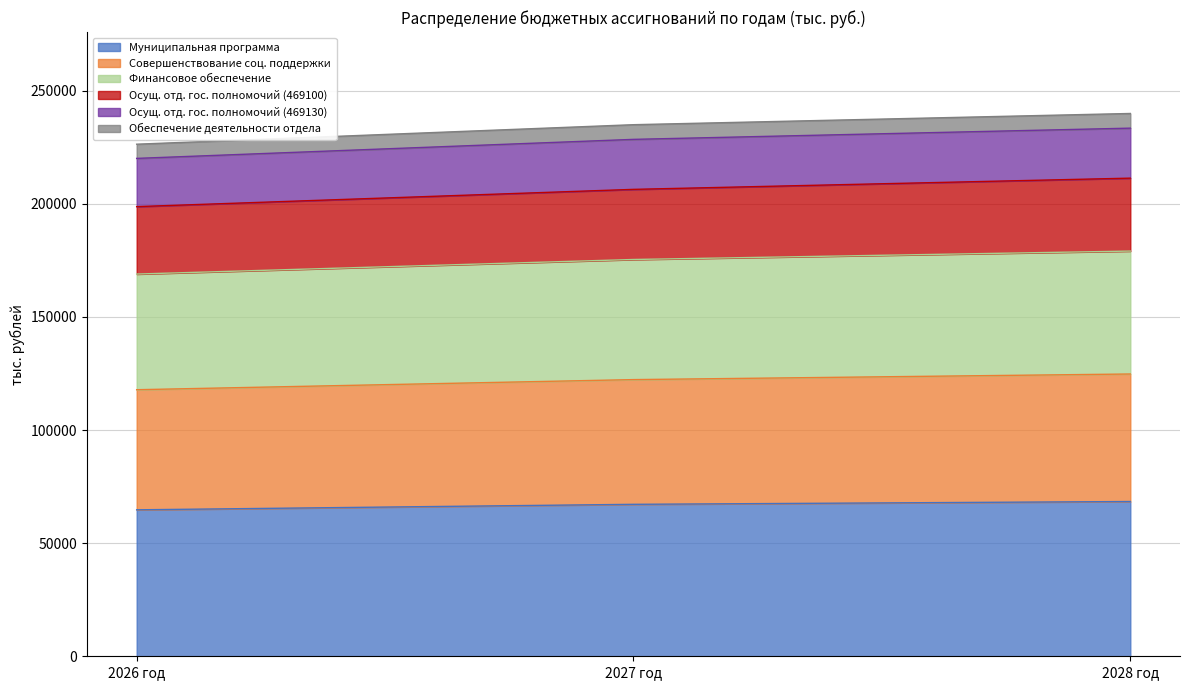

What is the highest value of the Муниципальная программа series?

68418.7